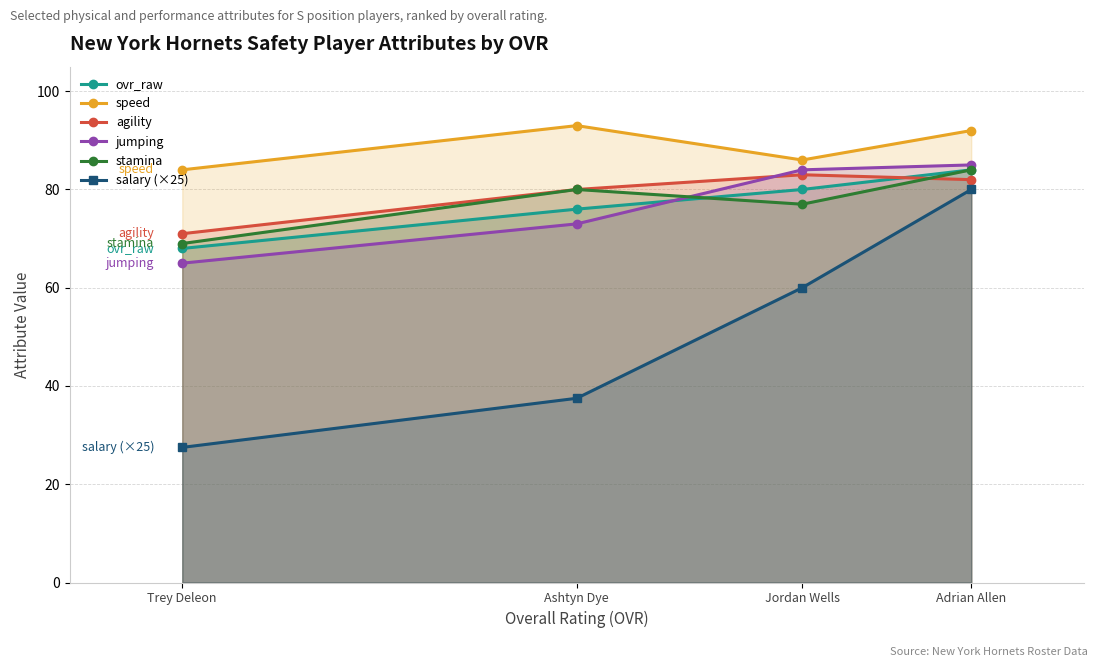

Is the value of ovr_raw at Jordan Wells greater than the value of stamina at Ashtyn Dye?

No